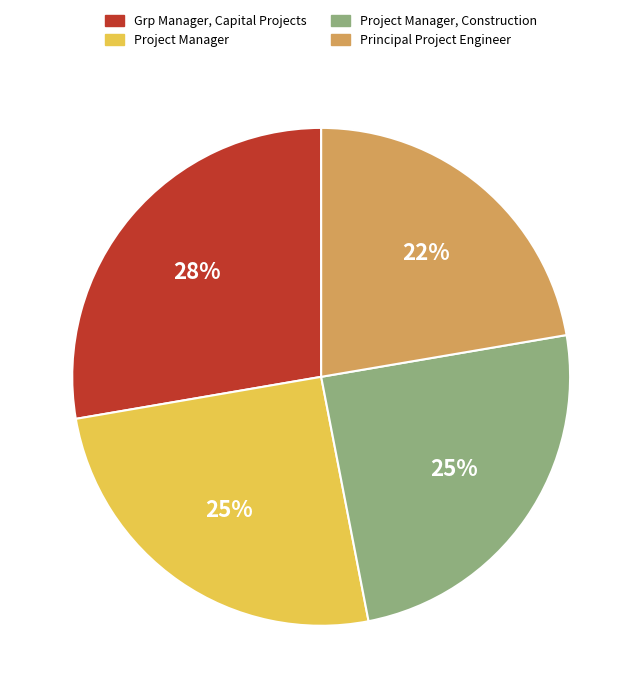

Is it true that Project Manager is 12% of the pie?

False